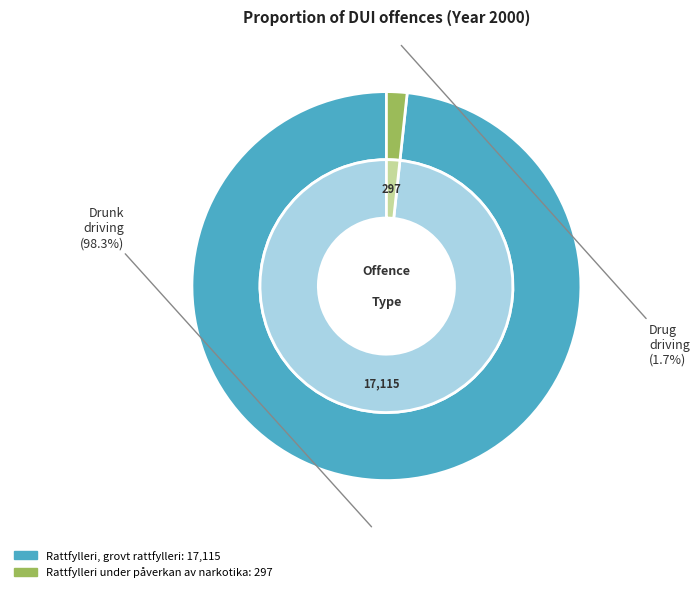

The Rattfylleri under påverkan av narkotika (2000) slice represents 2% of the pie. True or false?

True